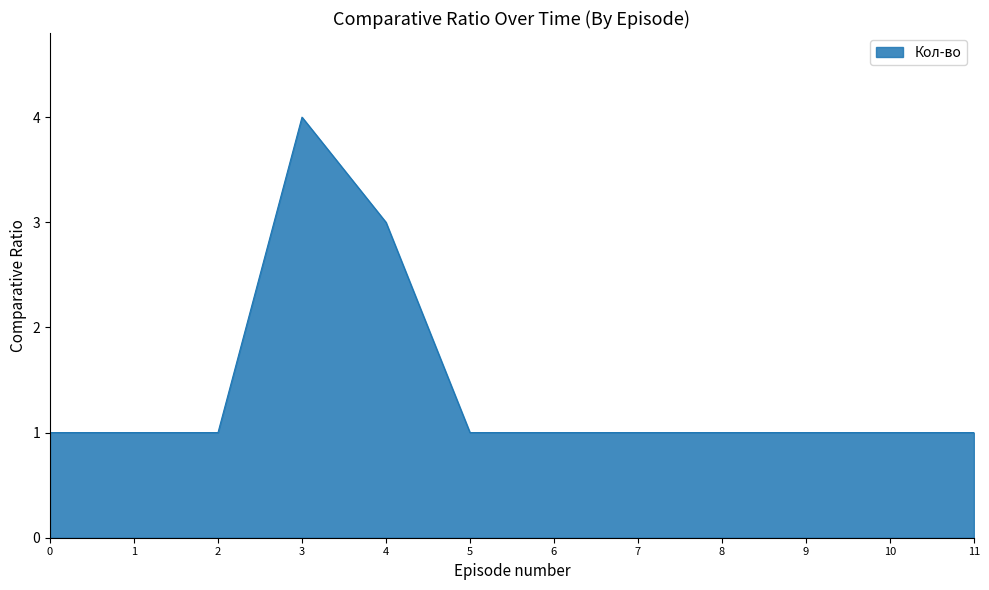

Does the chart have visible grid lines?

No